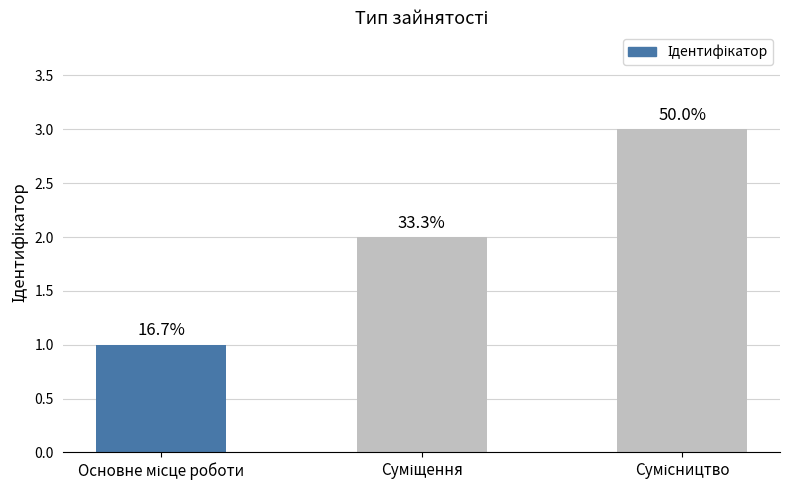

What is the label of the 1st bar from the left?

Основне місце роботи